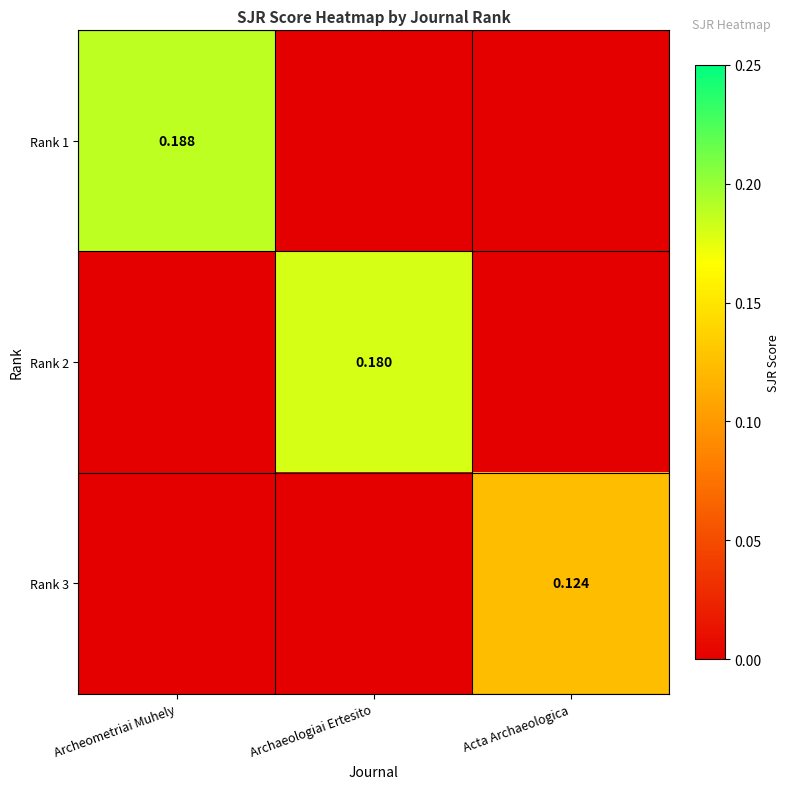

Between Acta Archaeologica and Archeometriai Muhely, which is larger?

Archeometriai Muhely